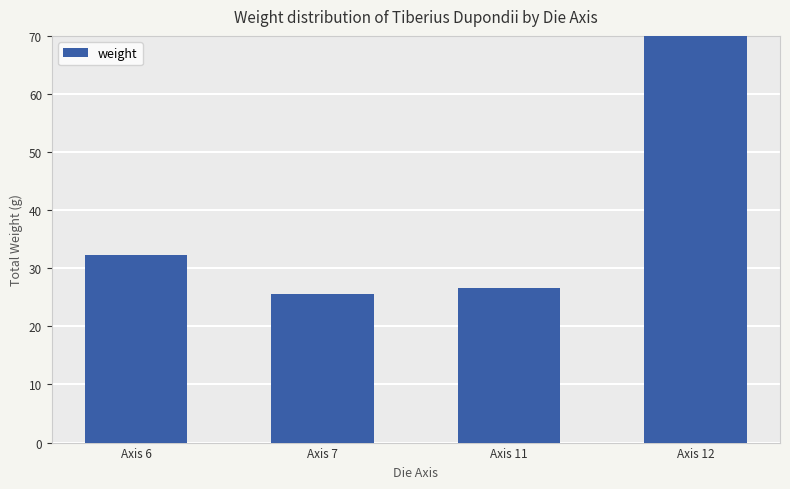

Reading left to right, transcribe all the data shown in this chart.

Axis 6=32.3	Axis 7=25.5	Axis 11=26.5	Axis 12=97.3